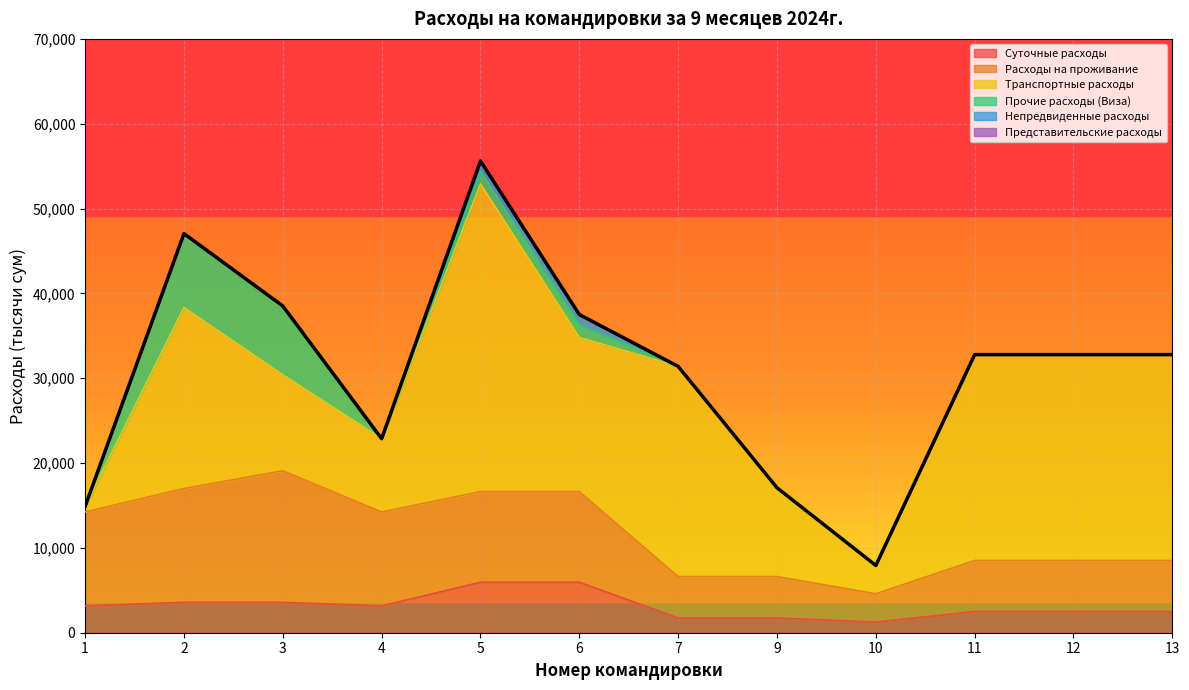

How many times do Суточные расходы and Прочие расходы (Виза) cross each other?

2